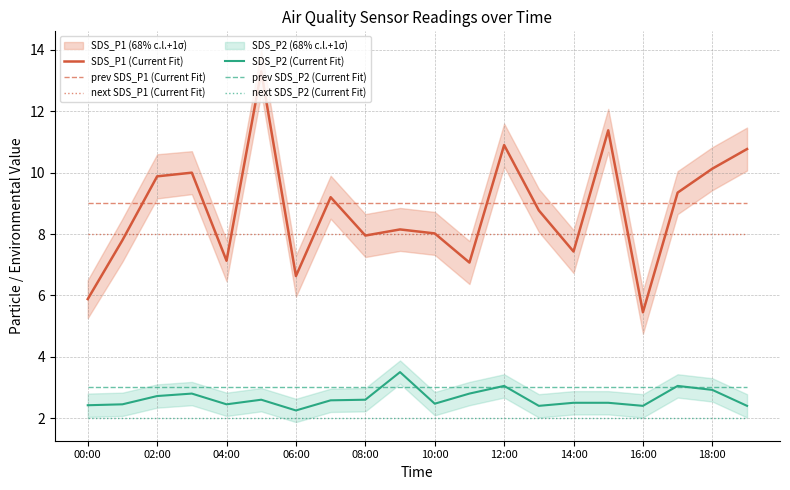

Which series has the largest total across all categories?

prev SDS_P1 (Current Fit)